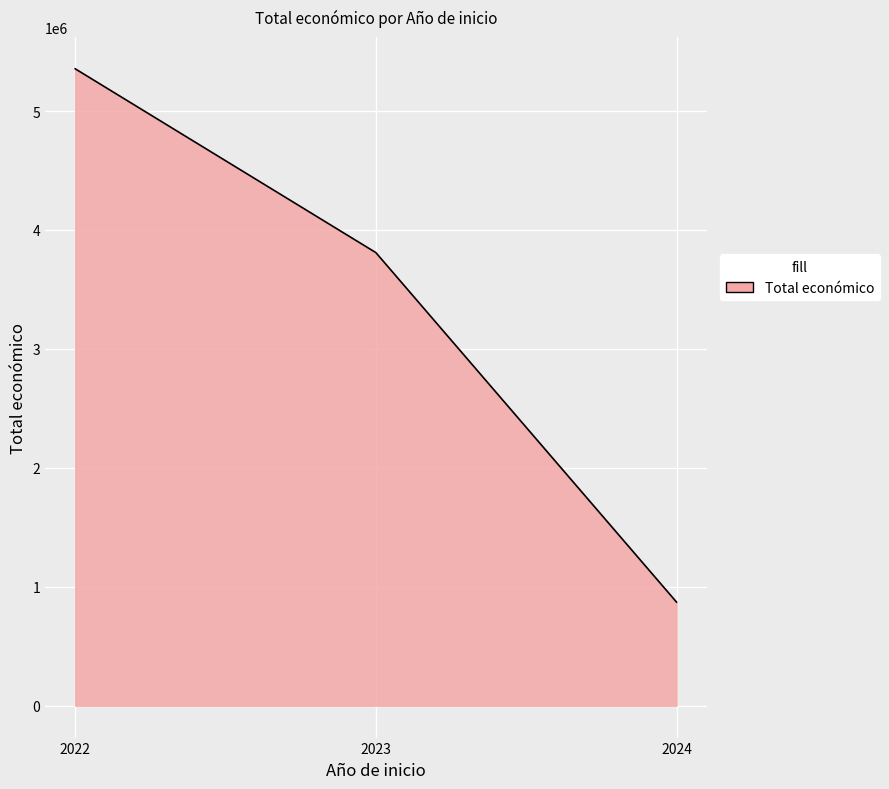

What is the approximate value at 2023, to the nearest 50?

3809450